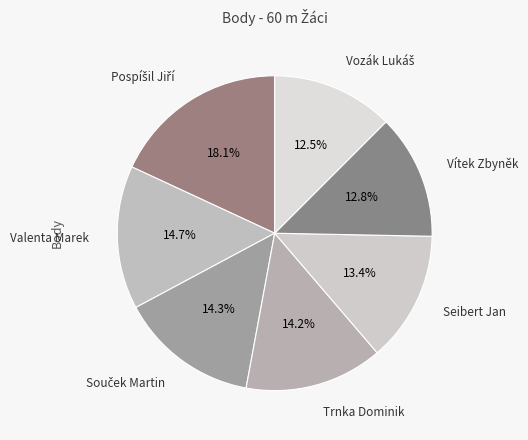

Count the number of slices in the pie.

7